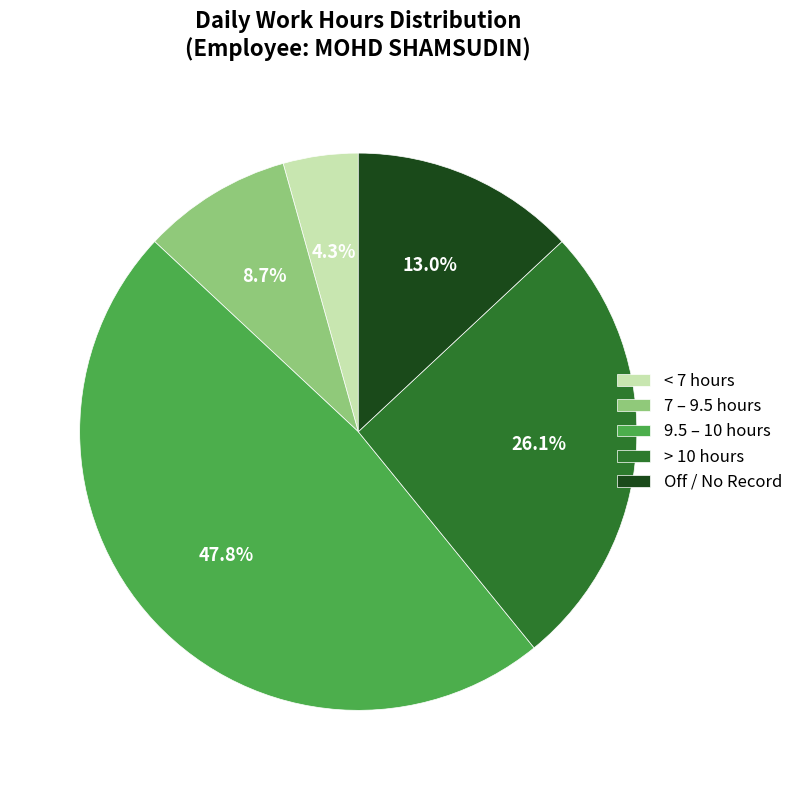

Is there a majority slice in this chart?

No